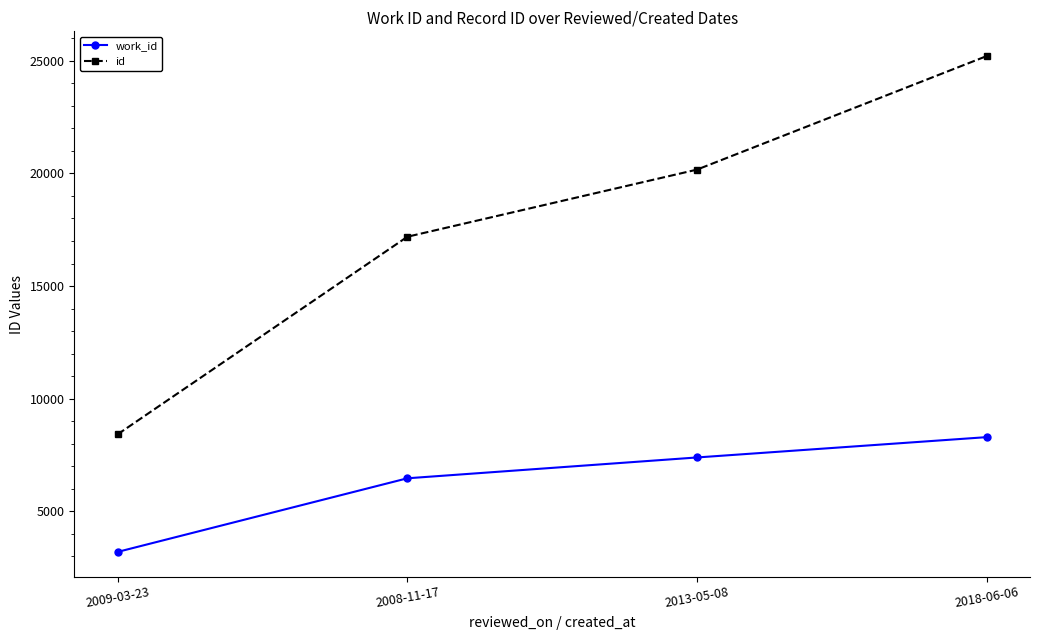

At which category does the chart reach its peak across all series?

2018-06-06